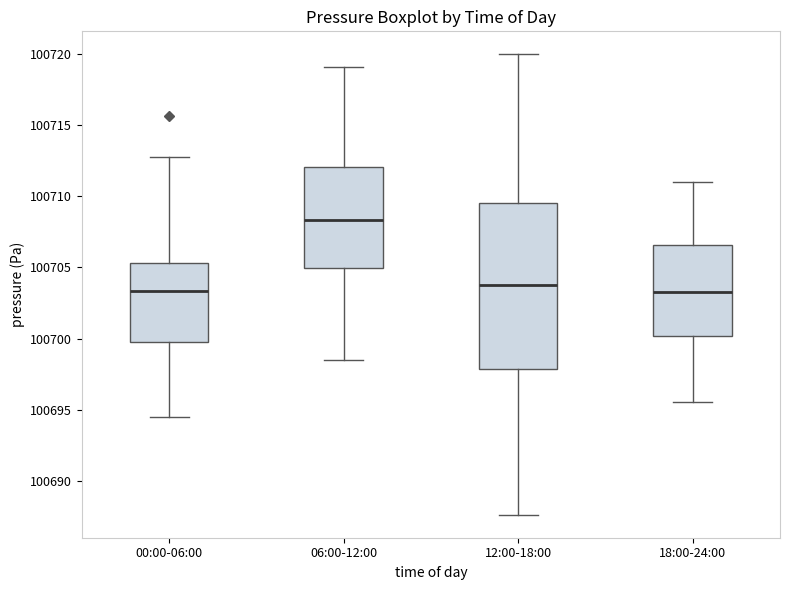

Reading left to right, transcribe this box plot: for each box, give where its median line is, the range the box spans, and where its two whiskers end, as read against the y-axis. The values are not printed on the chart, so give them approximately, as read against the axis.

00:00-06:00: median 100703.5, box 100699.5 to 100705.5, whiskers 100694.5 to 100713.0
06:00-12:00: median 100708.5, box 100705.0 to 100712.0, whiskers 100698.5 to 100719.0
12:00-18:00: median 100704.0, box 100698.0 to 100709.5, whiskers 100687.5 to 100720.0
18:00-24:00: median 100703.5, box 100700.0 to 100706.5, whiskers 100695.5 to 100711.0